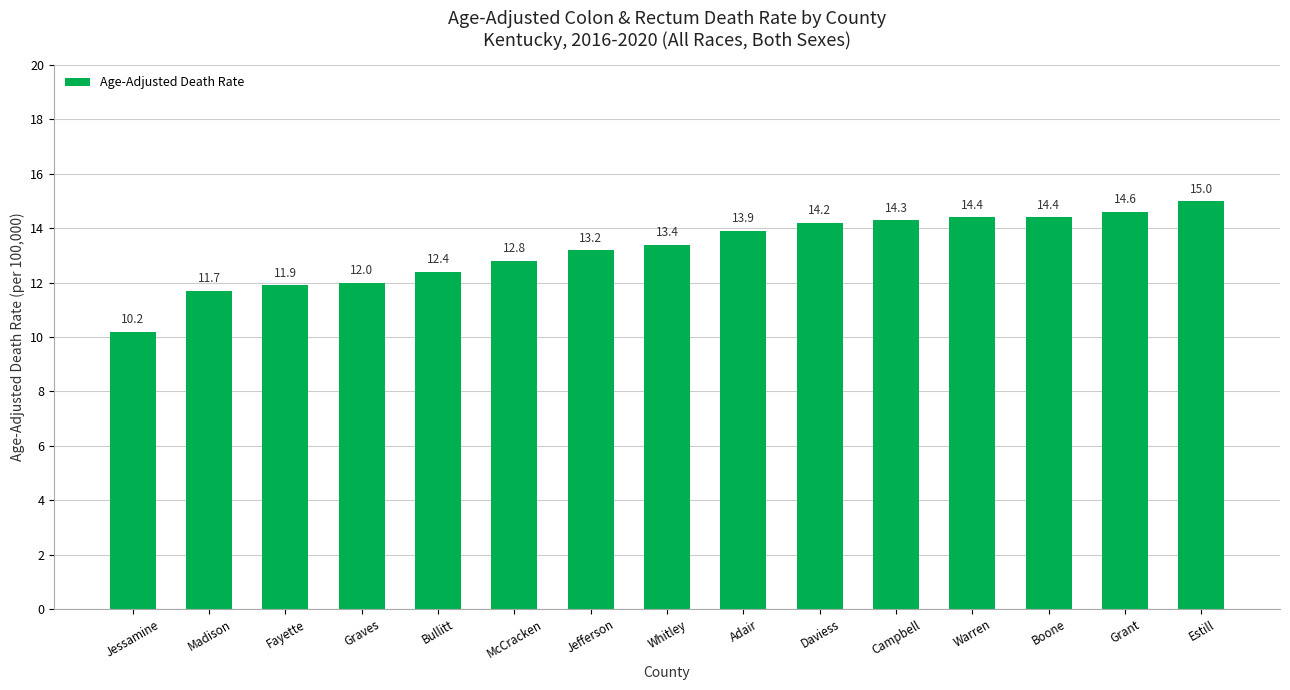

Is it true that the value at Boone is 7.3?

False